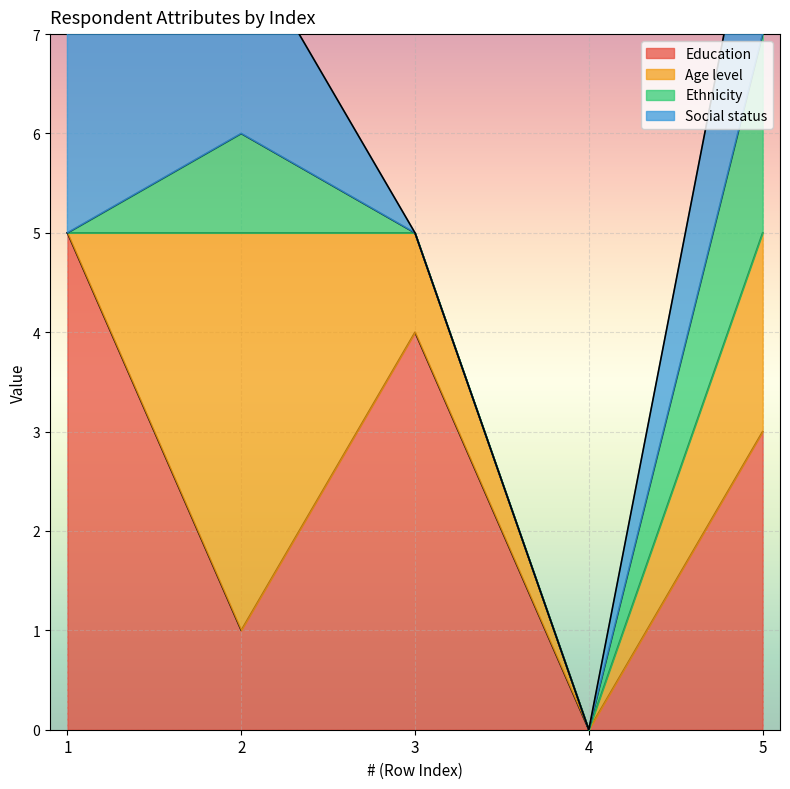

Reading left to right, what are all the values shown in this chart?

Education: 1=5	2=1	3=4	4=0	5=3
Age level: 1=0	2=4	3=1	4=0	5=2
Ethnicity: 1=0	2=1	3=0	4=0	5=2
Social status: 1=4	2=2	3=0	4=0	5=2